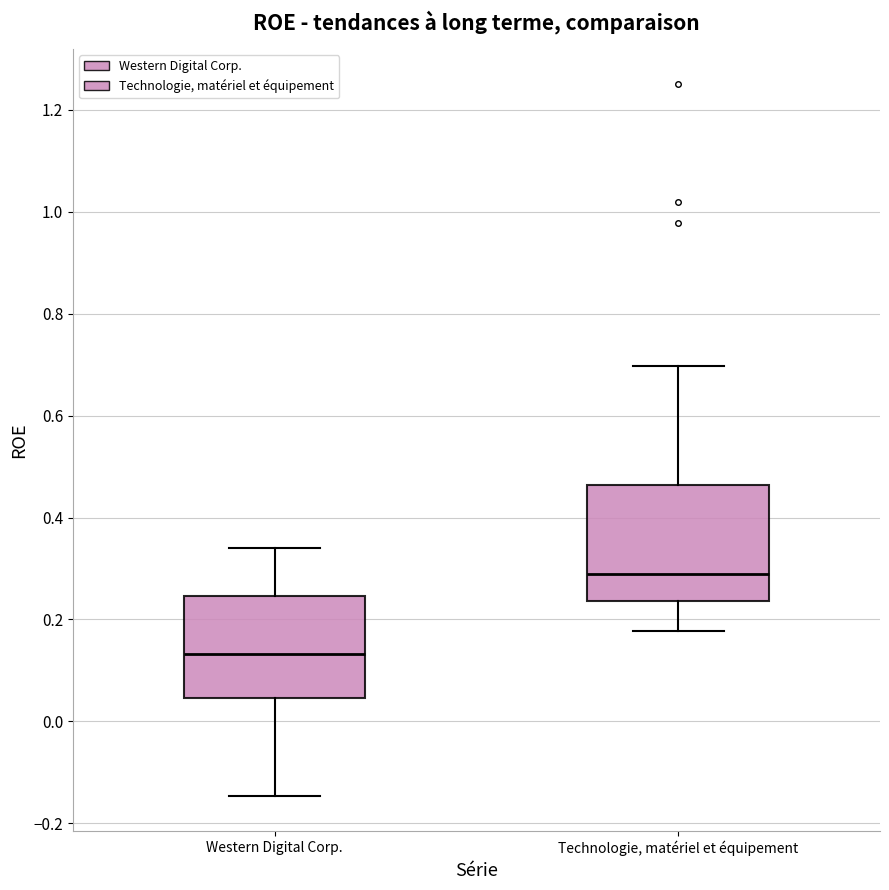

Reading left to right, transcribe this box plot: for each box, give where its median line is, the range the box spans, and where its two whiskers end, as read against the y-axis. The values are not printed on the chart, so give them approximately, as read against the axis.

Western Digital Corp.: median 0.14, box 0.04 to 0.24, whiskers -0.14 to 0.34
Technologie, matériel et équipement: median 0.28, box 0.24 to 0.46, whiskers 0.18 to 0.70